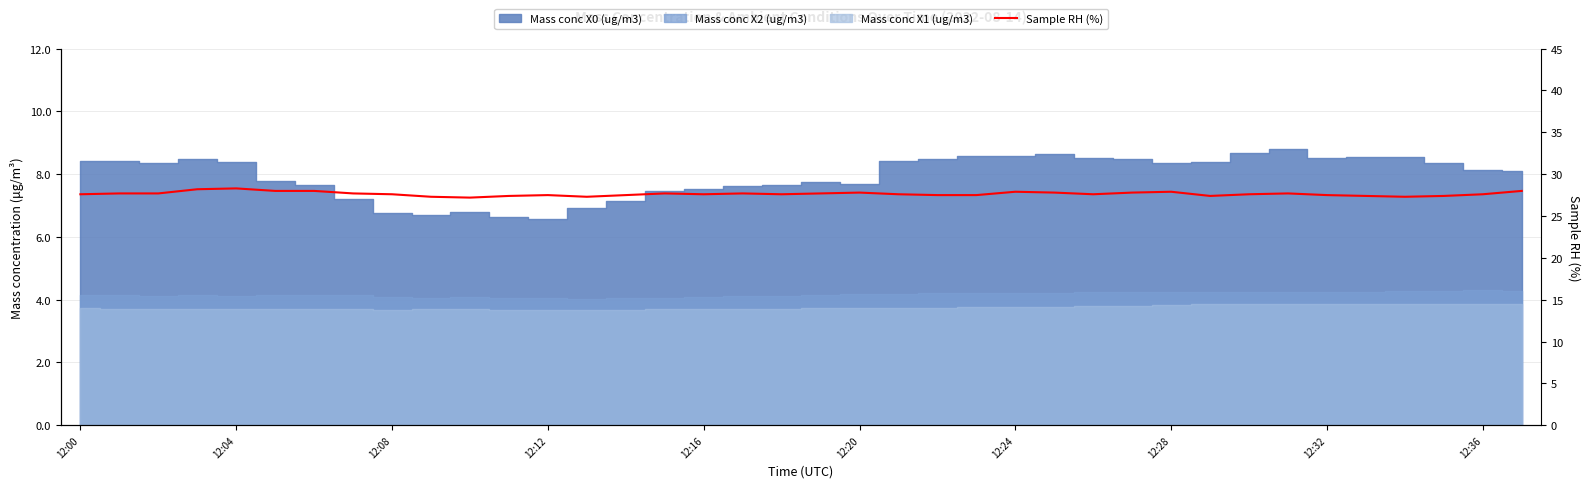

What is the greatest value displayed?

28.3